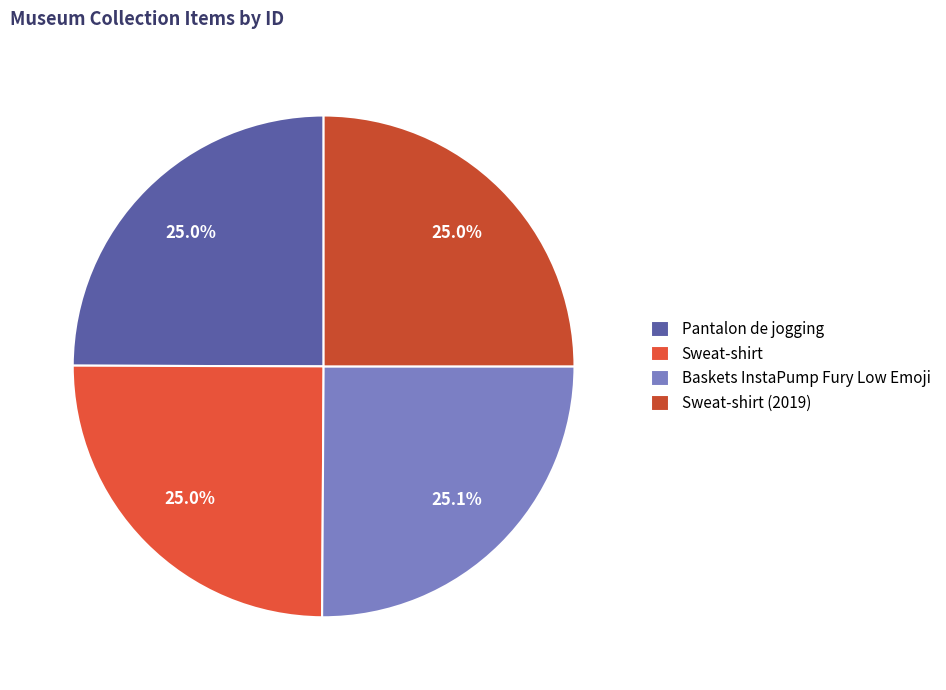

True or false: Sweat-shirt (2019) accounts for 25% of the total.

True